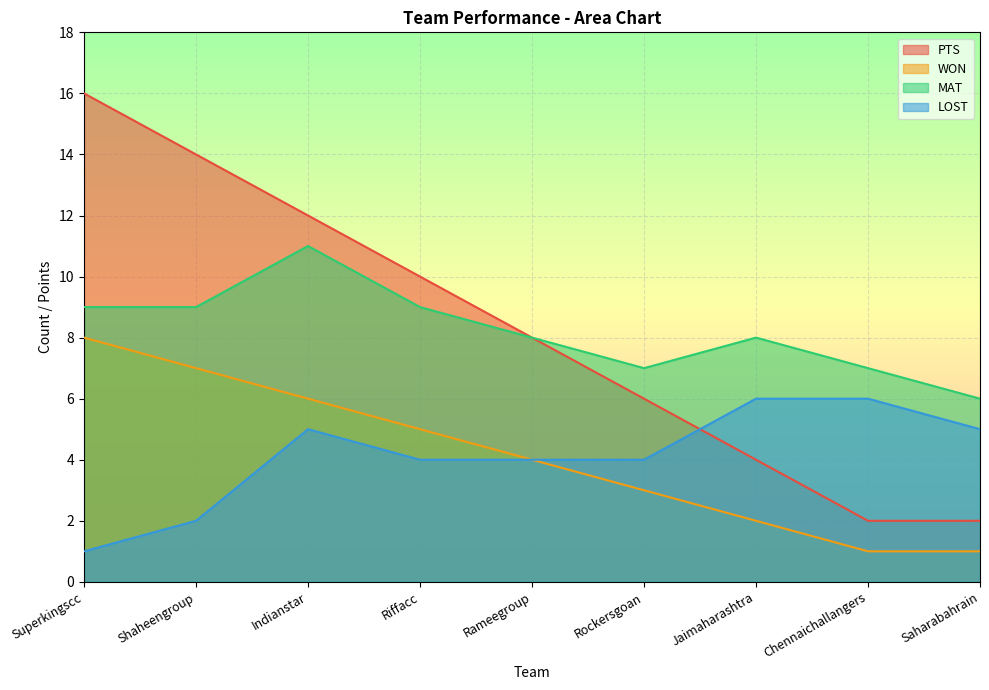

What is the label of the 8th point from the left?

Chennaichallangers